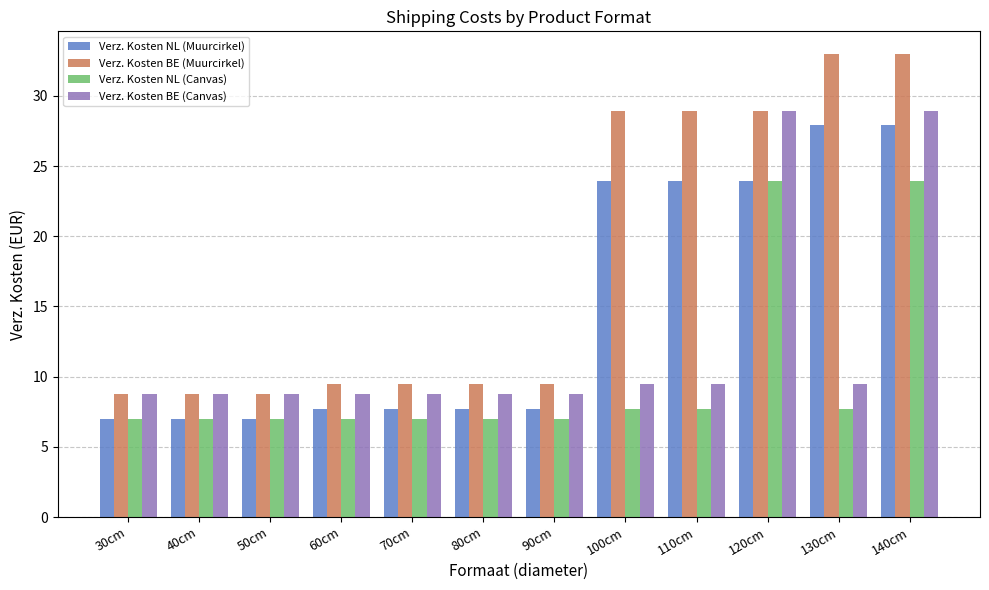

How many bars are there in total?

48